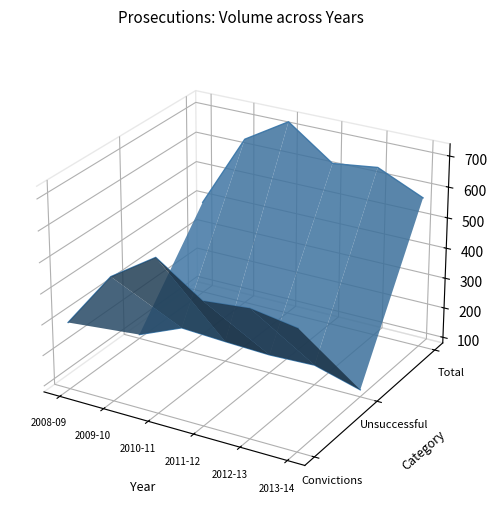

True or false: Convictions has a value of -0.0 at 2011-12.

False